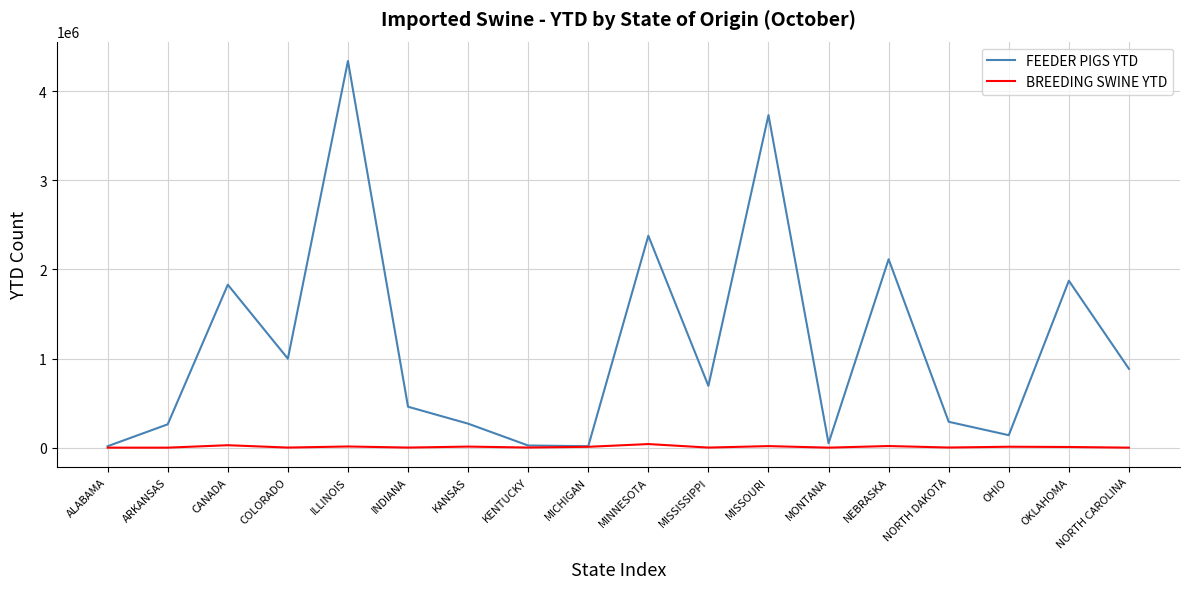

Rank the series by their average value, from highest to lowest.

FEEDER PIGS YTD, BREEDING SWINE YTD